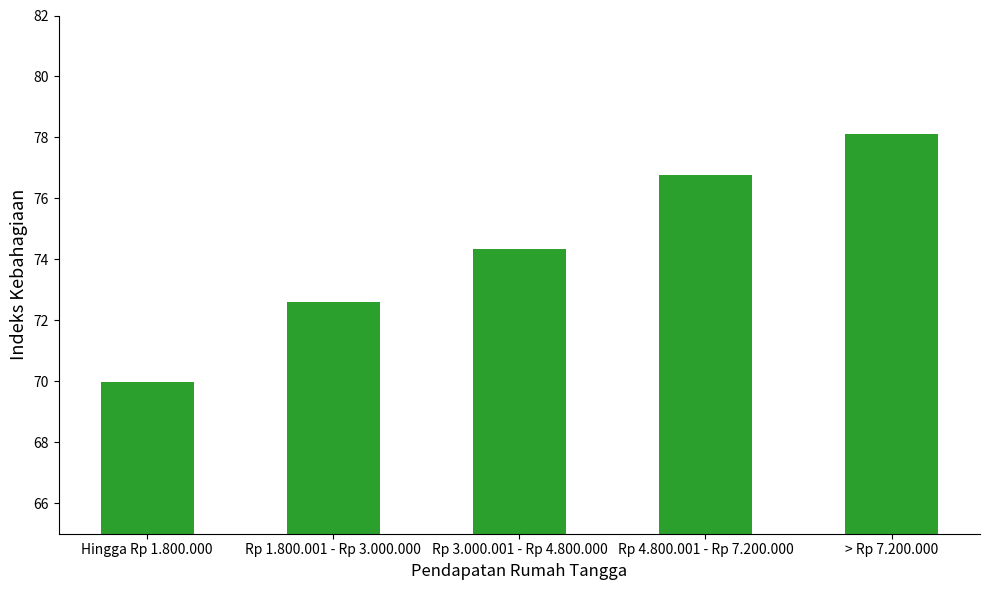

Is it true that the value at > Rp 7.200.000 is 78.1?

True